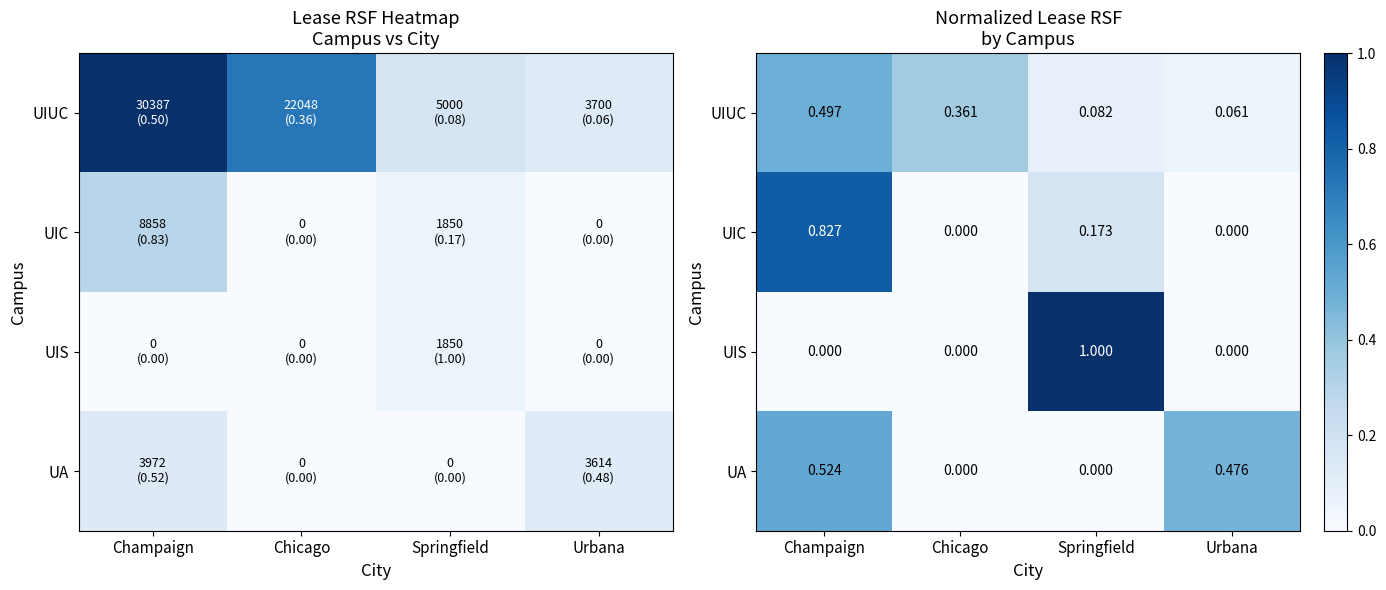

What is the difference between the highest and lowest values at Chicago?

0.4